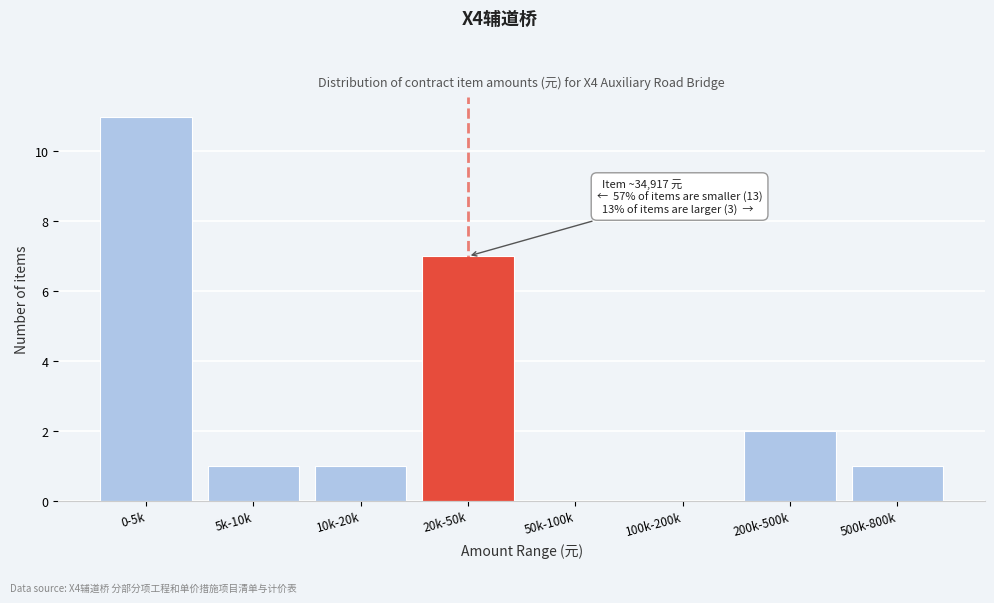

Reading left to right, extract all data points from this chart.

0-5k=11	5k-10k=1	10k-20k=1	20k-50k=7	50k-100k=0	100k-200k=0	200k-500k=2	500k-800k=1